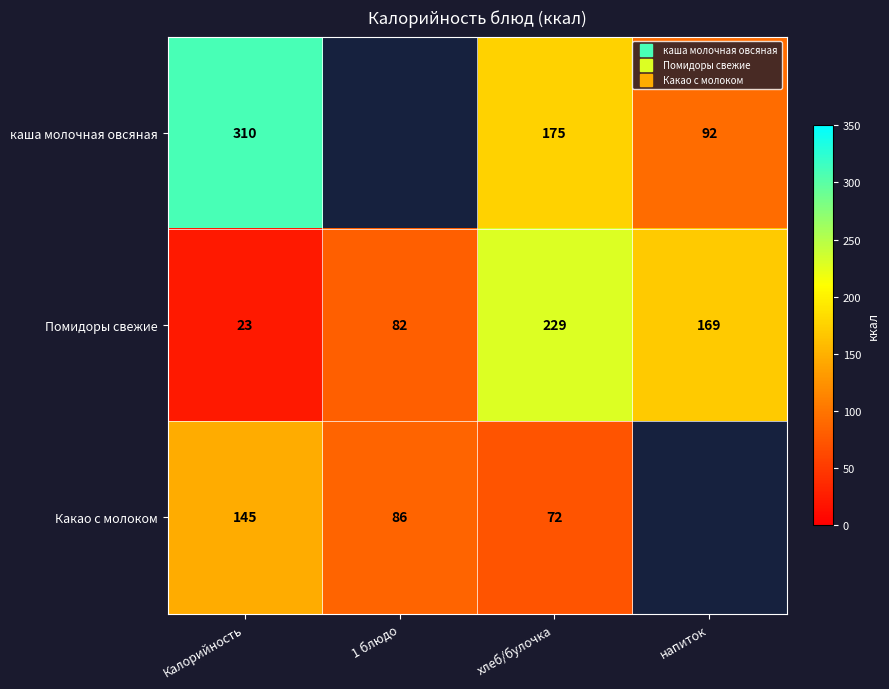

What is the difference between the second highest and minimum values in the Помидоры свежие series?

146.0